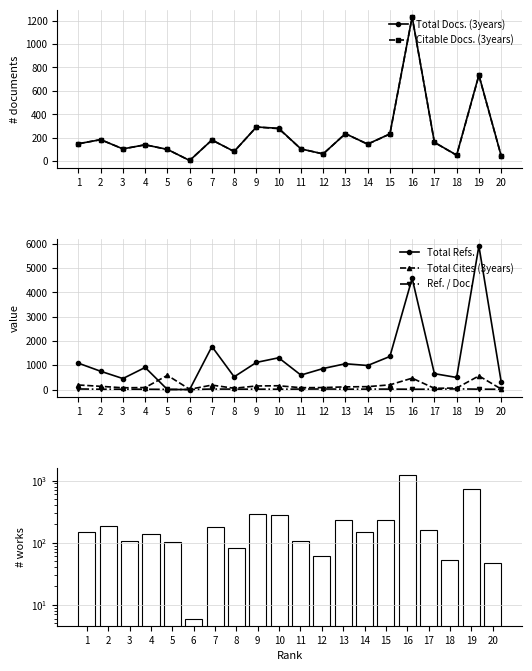

Reading left to right, transcribe all the data shown in this chart.

Total Docs. (3years): 149.0	184.0	105.0	140.0	101.0	6.0	181.0	83.0	292.0	281.0	105.0	62.0	235.0	146.0	233.0	1232.0	161.0	52.0	736.0	47.0
Citable Docs. (3years): 149.0	184.0	105.0	140.0	100.0	6.0	181.0	83.0	292.0	278.0	105.0	62.0	235.0	145.0	232.0	1231.0	161.0	50.0	732.0	47.0
Total Refs.: 1083.0	751.0	451.0	908.0	0.0	0.0	1769.0	522.0	1115.0	1306.0	594.0	864.0	1060.0	988.0	1360.0	4576.0	652.0	496.0	5908.0	324.0
Total Cites (3years): 186.0	132.0	71.0	81.0	583.0	10.0	182.0	52.0	146.0	155.0	75.0	80.0	109.0	118.0	192.0	467.0	49.0	62.0	560.0	21.0
Ref. / Doc.: 22.6	11.7	13.3	11.5	5.8	0.0	19.0	15.8	14.1	12.6	18.0	22.1	13.9	16.8	16.8	12.2	11.8	26.1	14.2	10.1